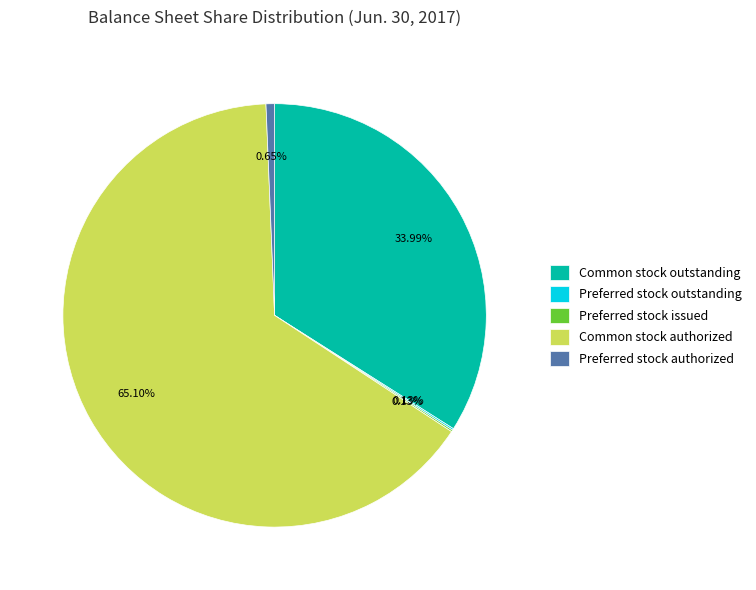

Do Preferred stock authorized and Common stock outstanding together represent more than half of the pie?

No